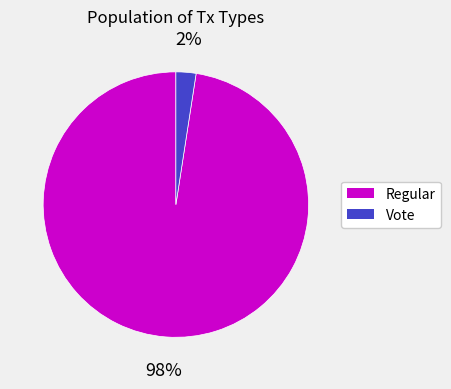

Which has a higher value, Vote or Regular?

Regular